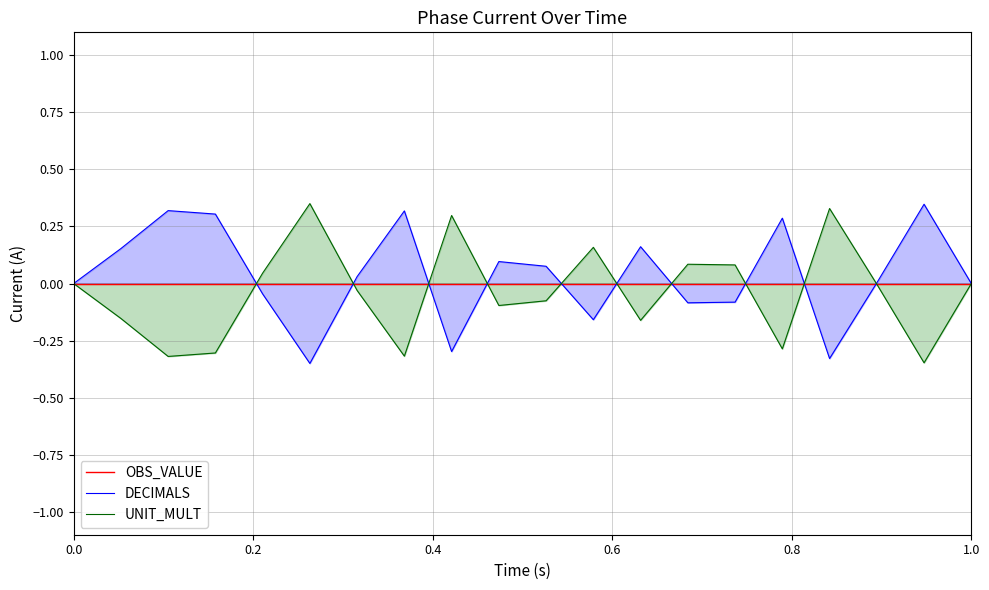

How many lines are shown in the chart?

3